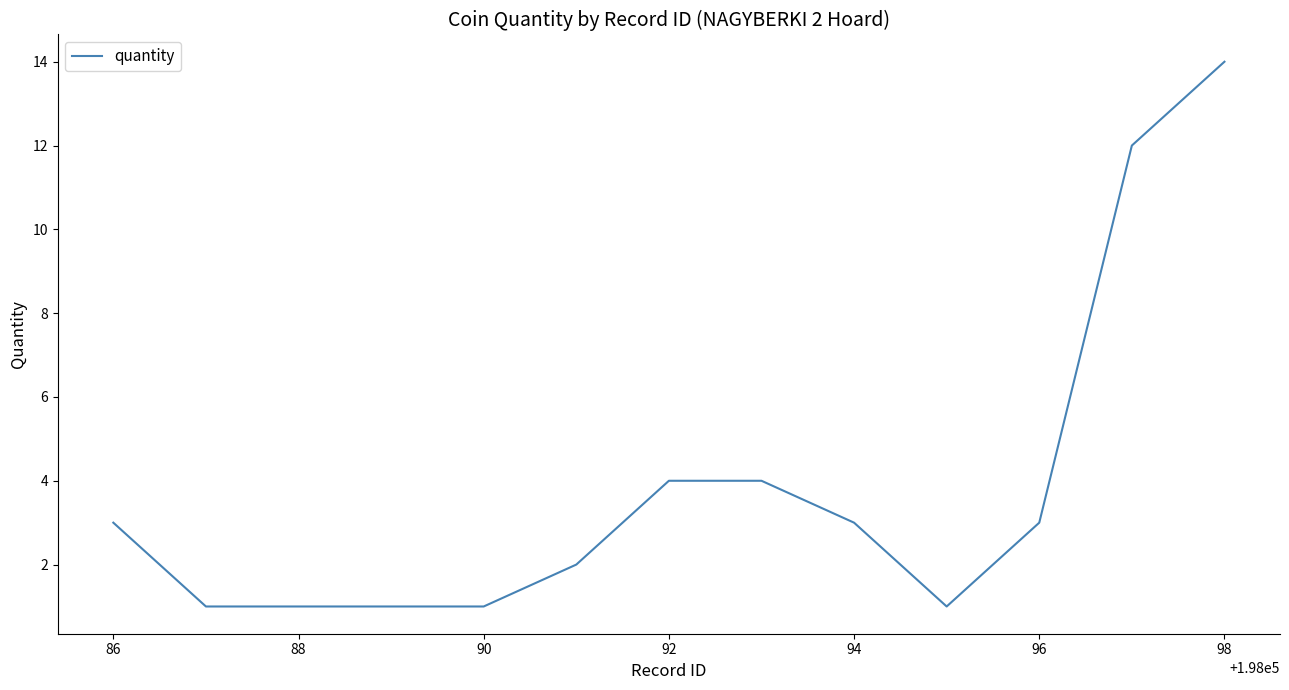

What is the maximum value shown in the chart?

14